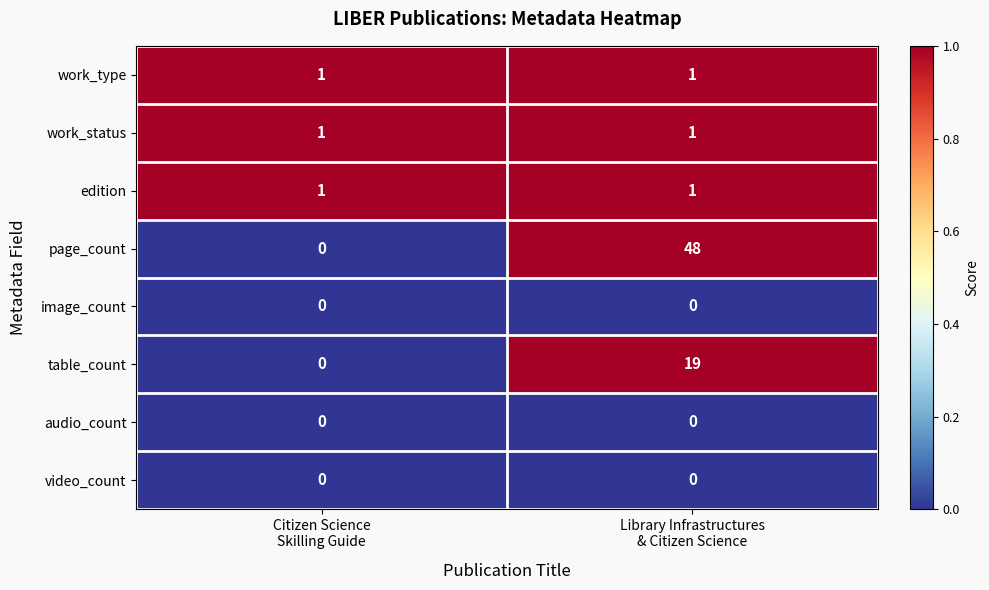

What is the maximum value for page_count?

48